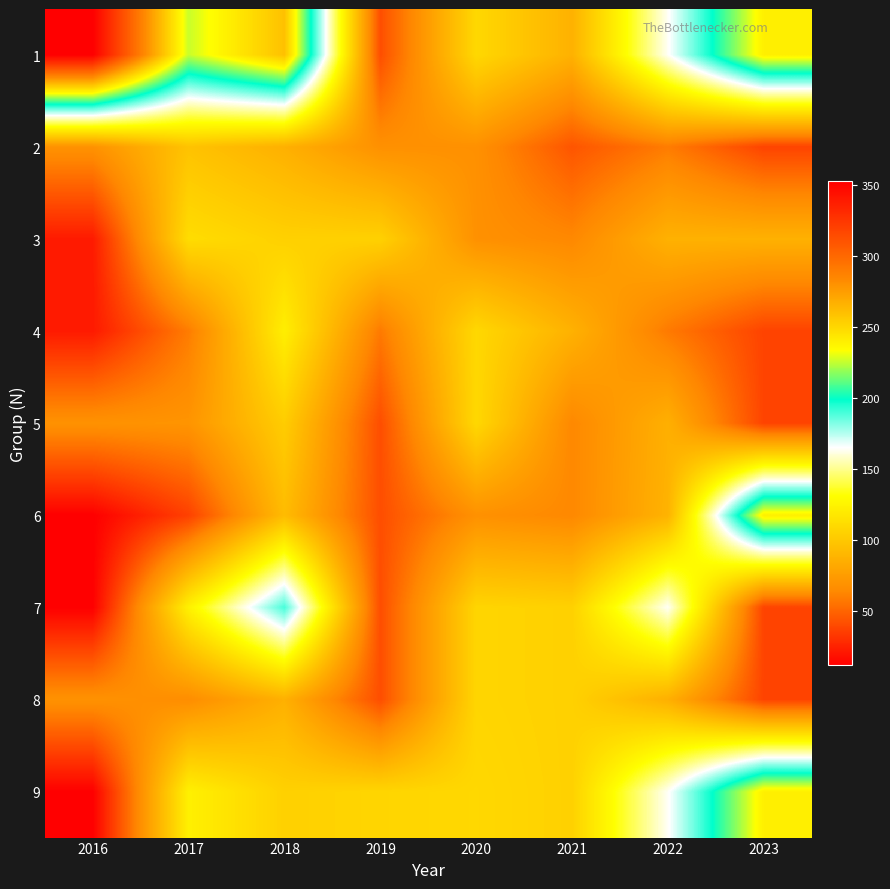

Rank the series by their maximum value, from lowest to highest.

2, 8, 5, 3, 4, 7, 6, 9, 1